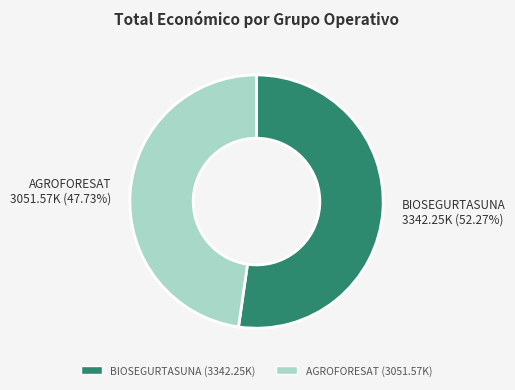

Which slice represents more than half of the pie?

BIOSEGURTASUNA